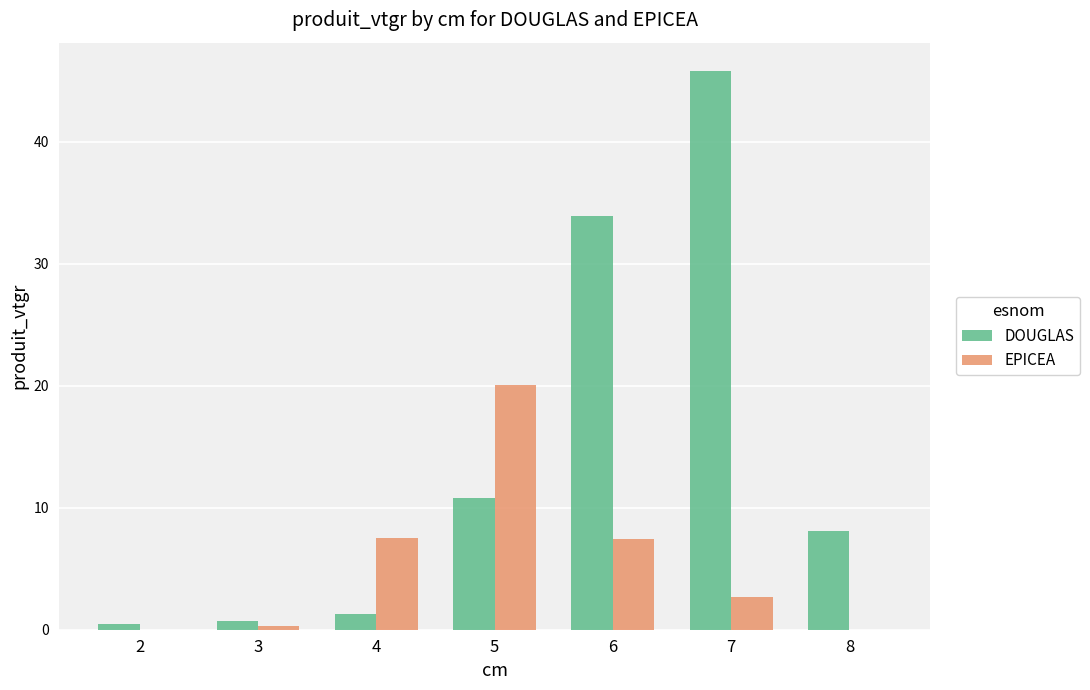

Which label corresponds to the largest value in the chart?

7